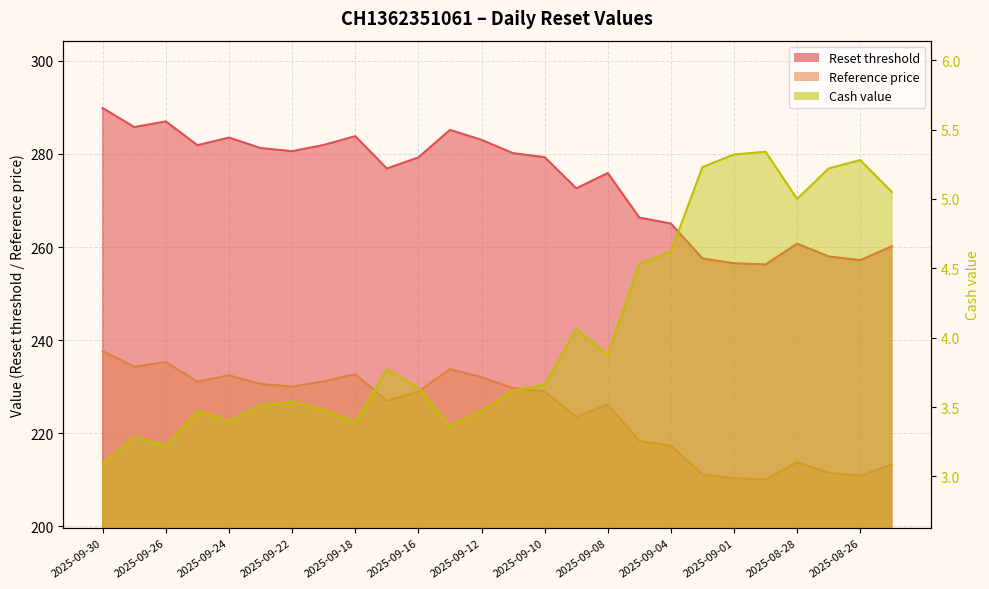

What is the label of the 14th point from the left?

2025-09-11